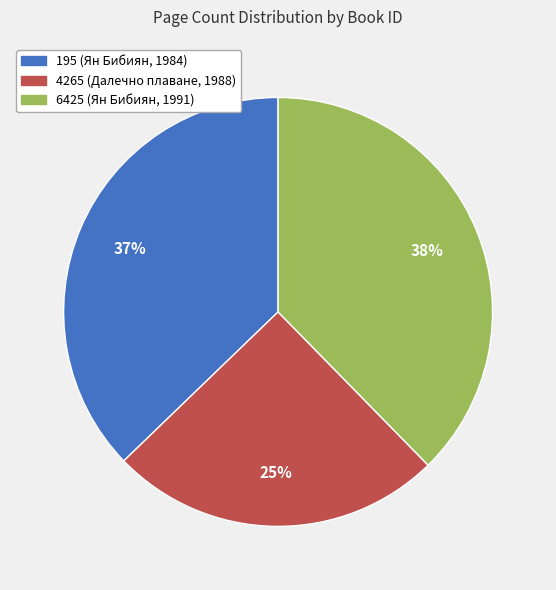

To the nearest percent, what is the difference between the largest and smallest slice percentages?

13%